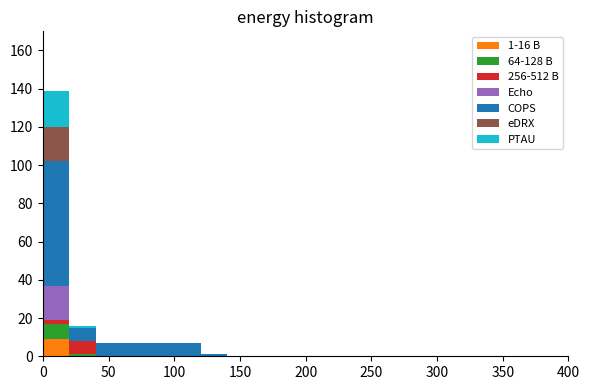

Which range on the x-axis has the tallest stacked bar (by total height)?

0 to 20